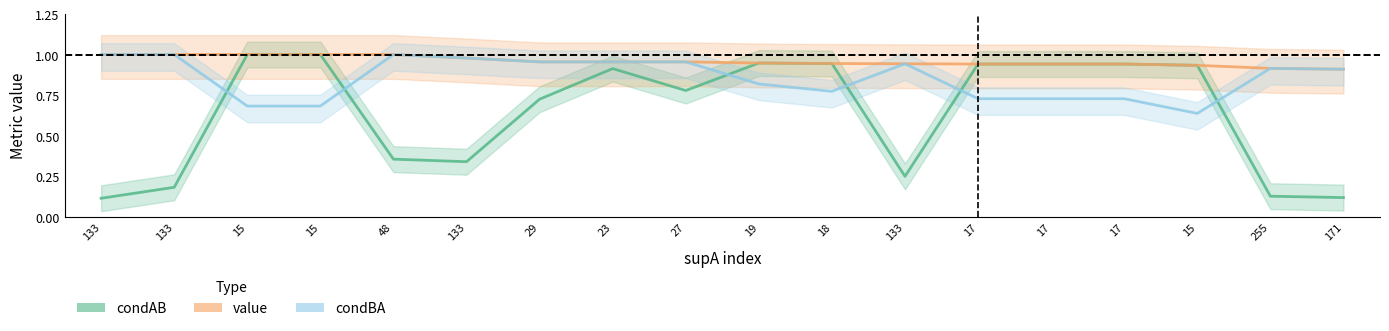

What is the difference between the highest and lowest values at 133?

0.9